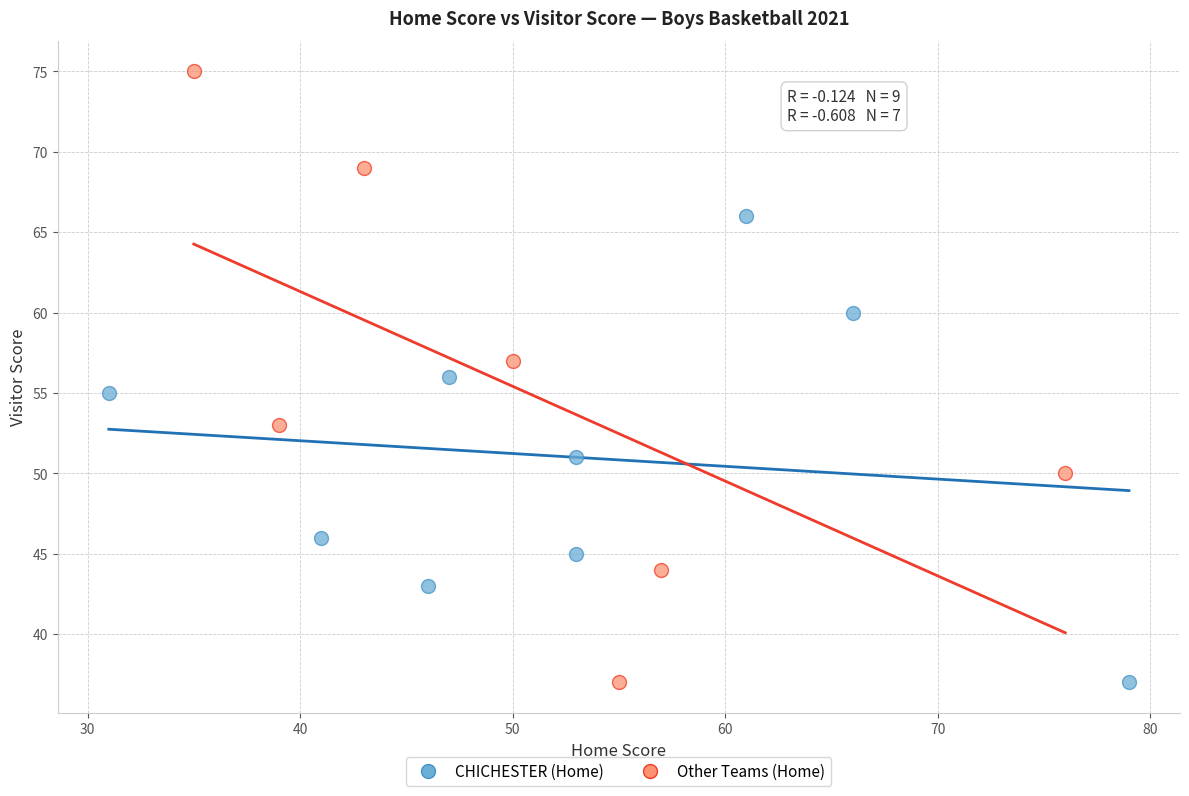

Which series has the largest Y range (max minus min)?

Other Teams (Home)